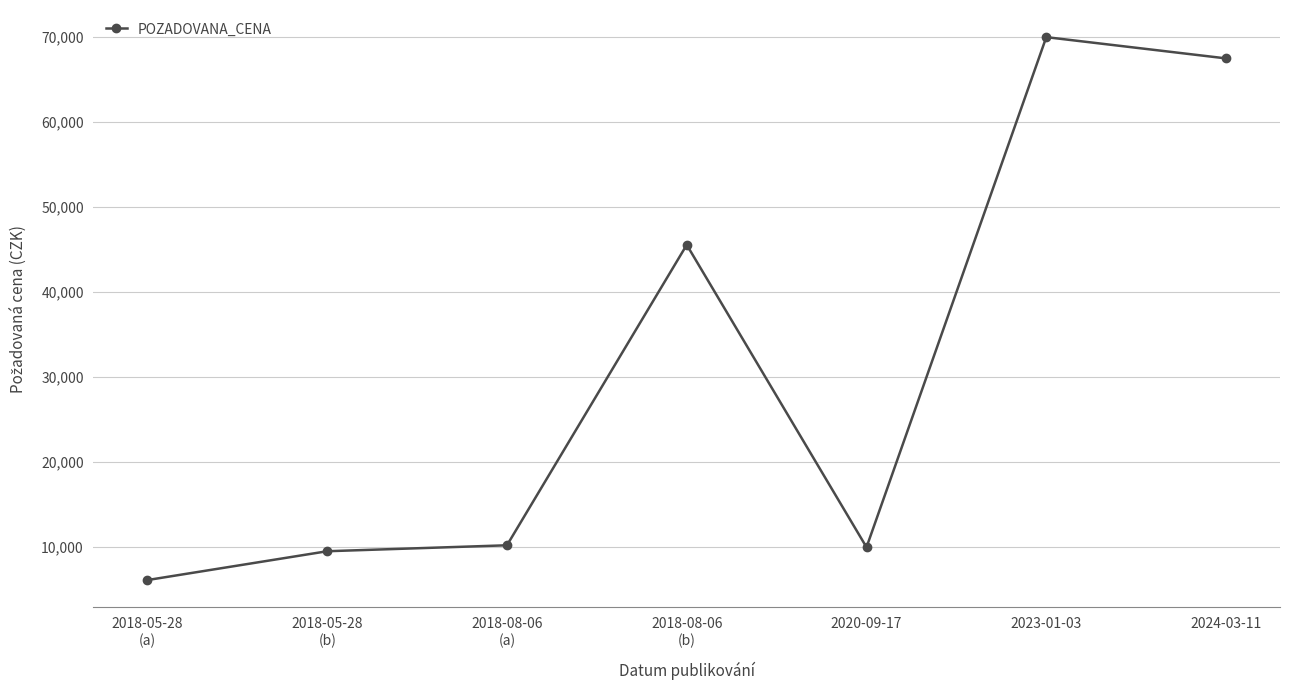

Which category has the highest value across all series?

2023-01-03